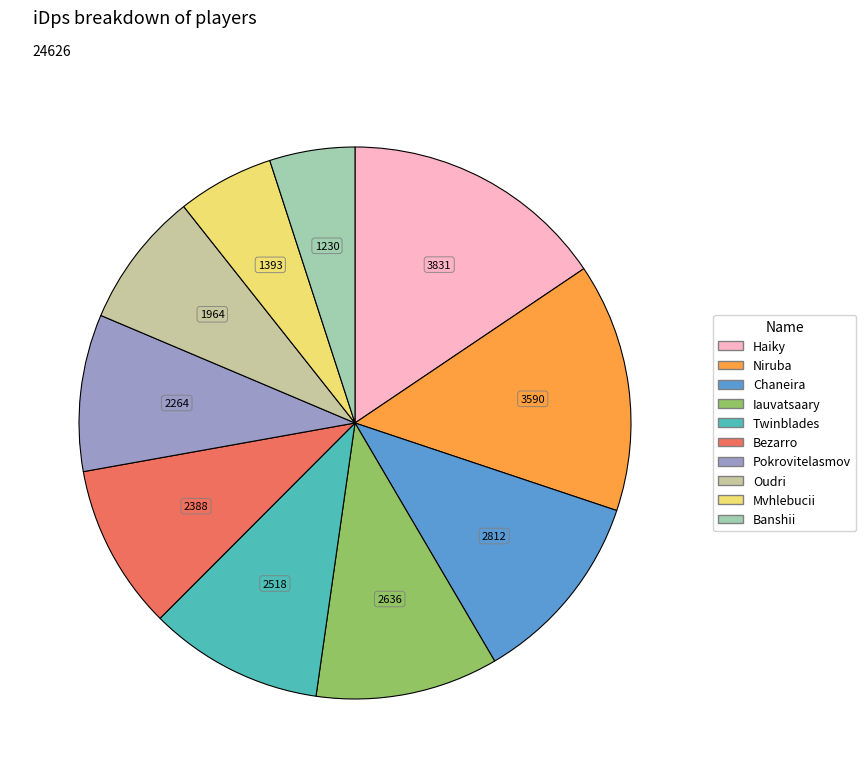

What is the ratio of the value at Banshii to the value at Mvhlebucii?

0.9